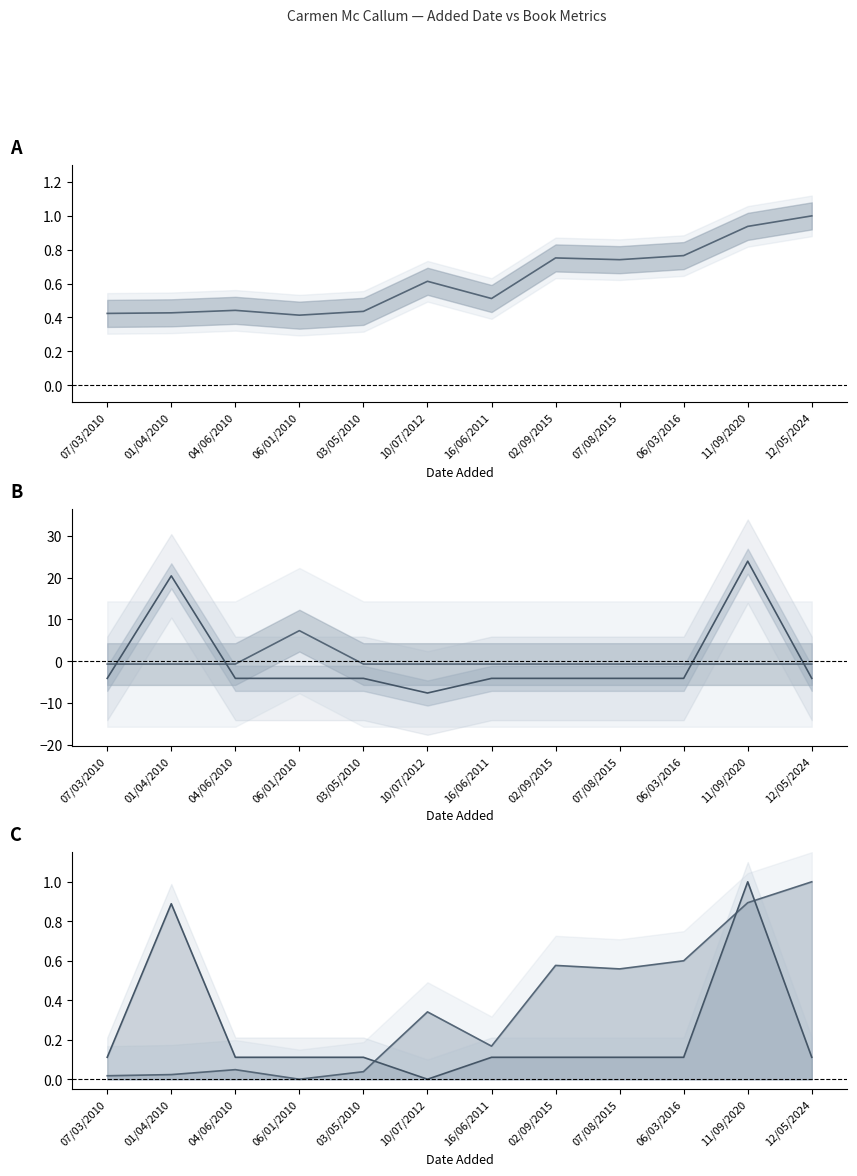

What is the maximum value shown in the chart?

24.0